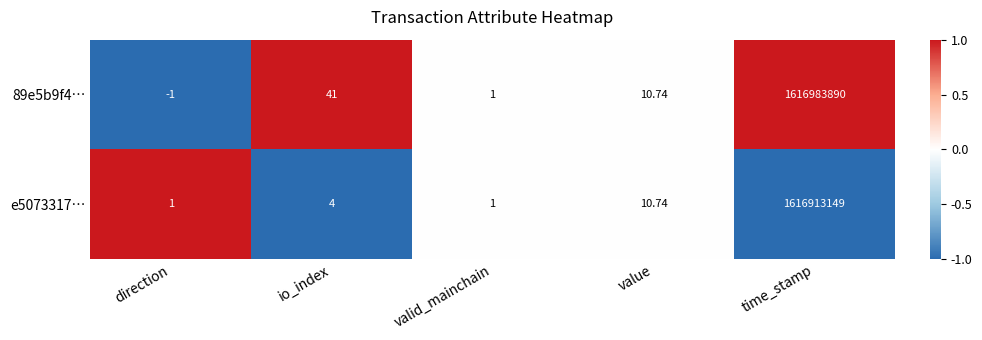

Which label corresponds to the smallest value in the chart?

direction